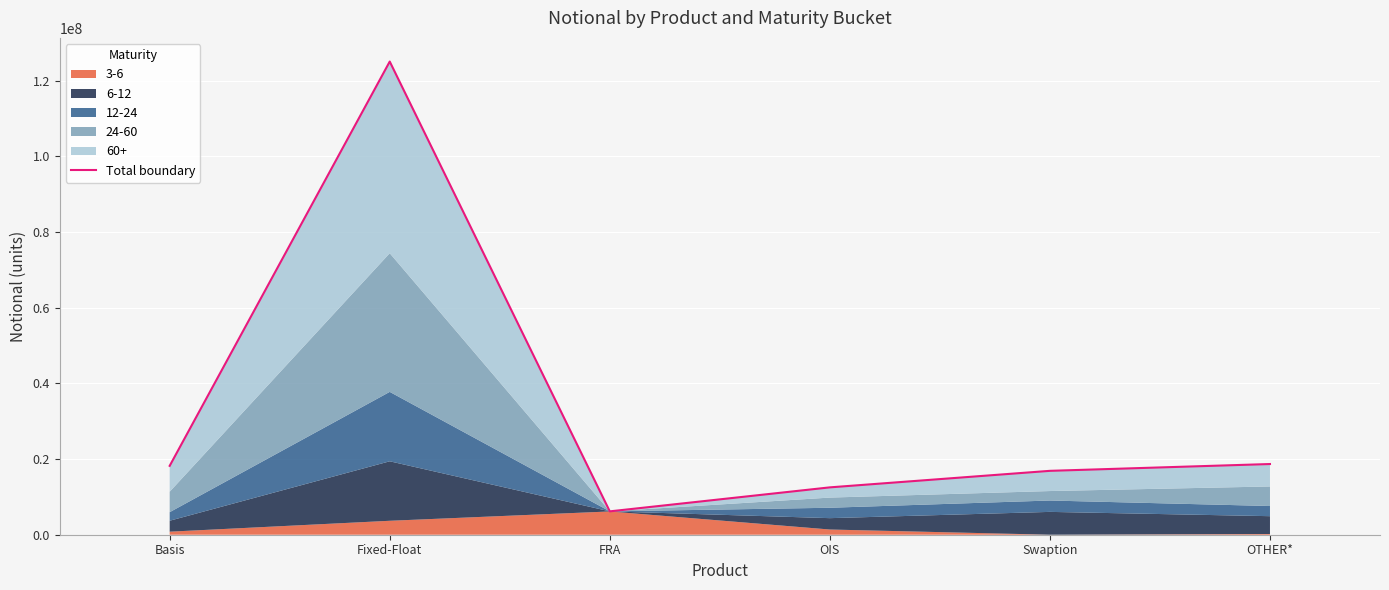

Which category has the highest value across all series?

Fixed-Float